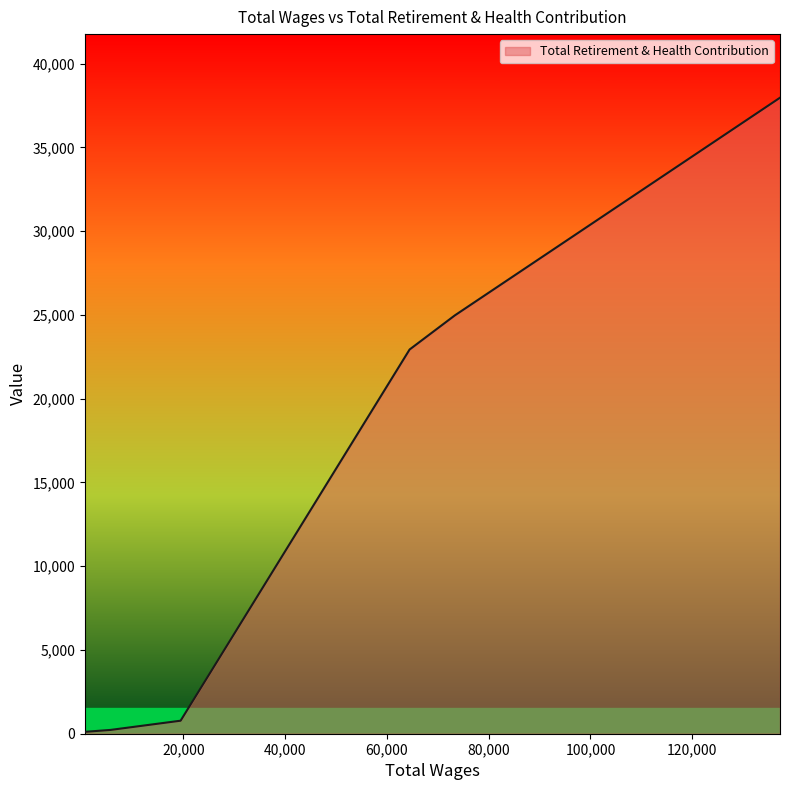

What is the average value?

12537